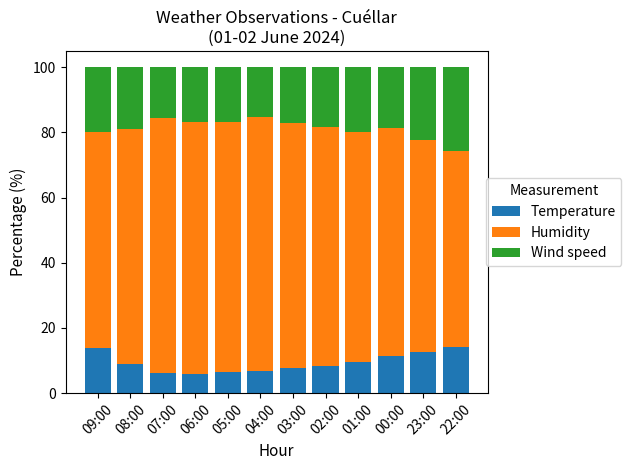

The value of Temperature at 07:00 is 6.2. True or false?

True